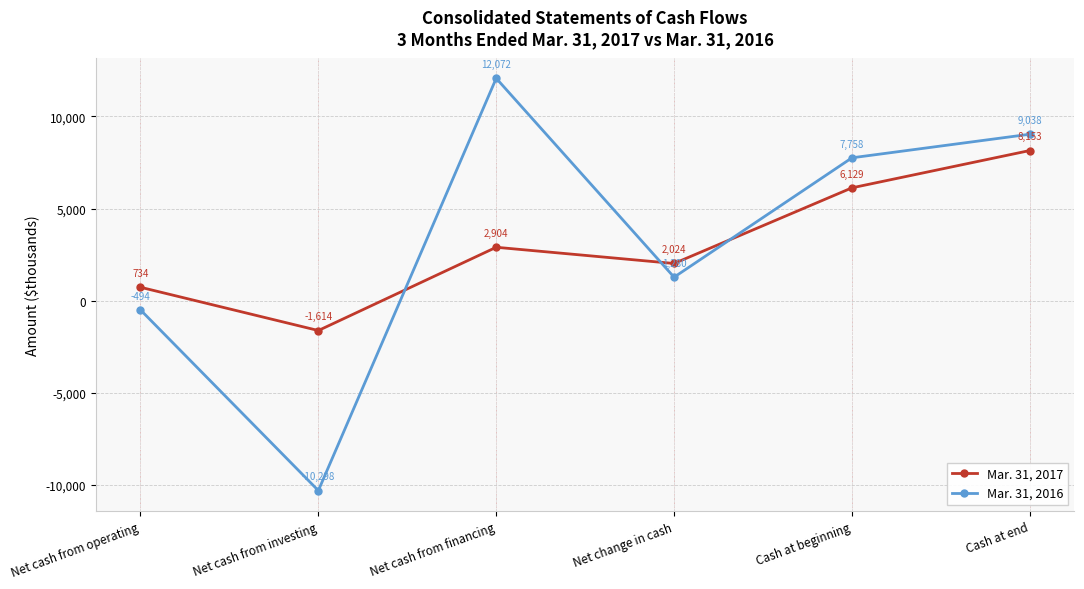

How many series are shown in this chart?

2